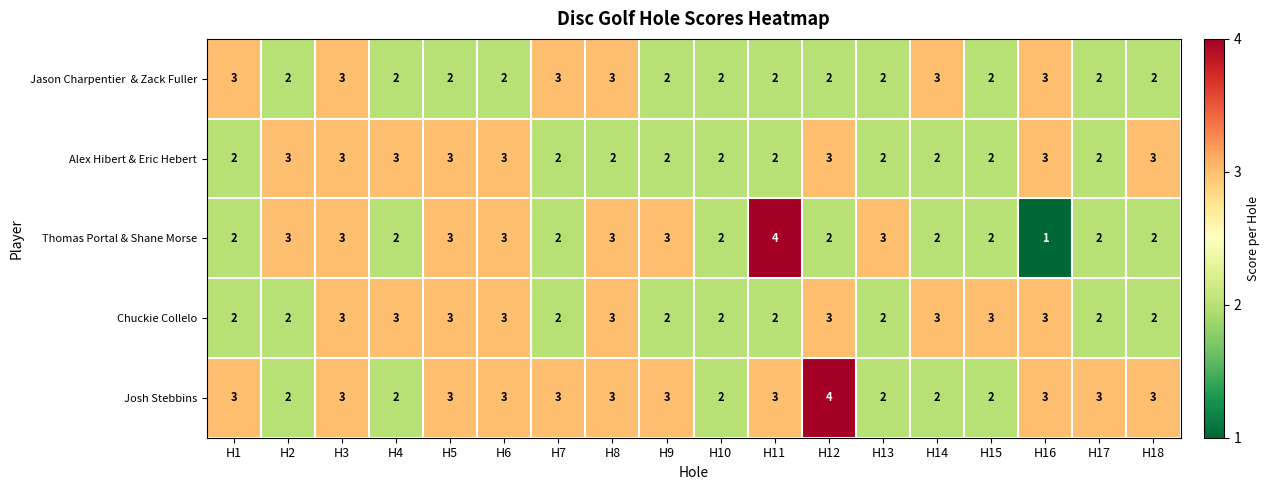

Is it true that Josh Stebbins equals 4 at H7?

False